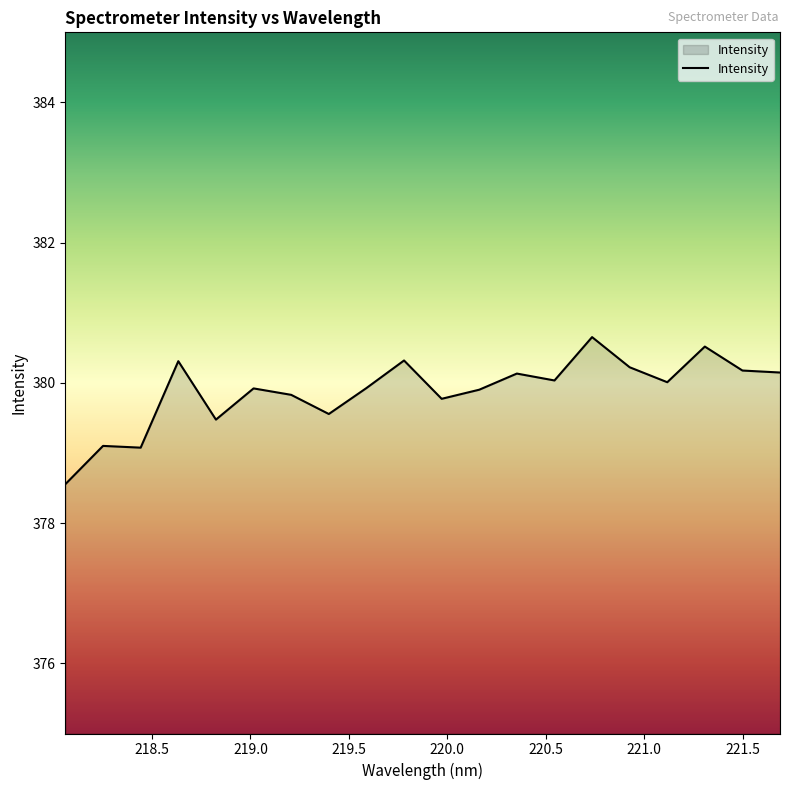

What is the difference between the maximum and minimum values?

2.1